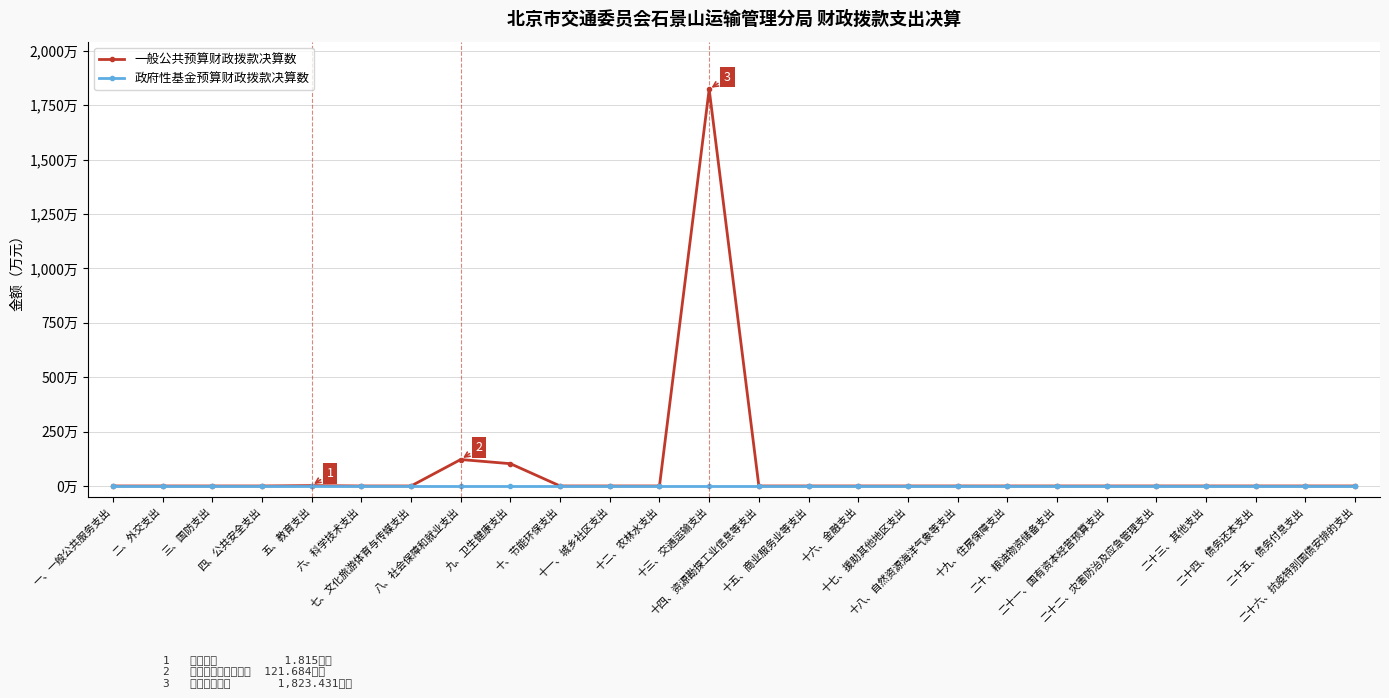

Which series has the largest total across all categories?

一般公共预算财政拨款决算数